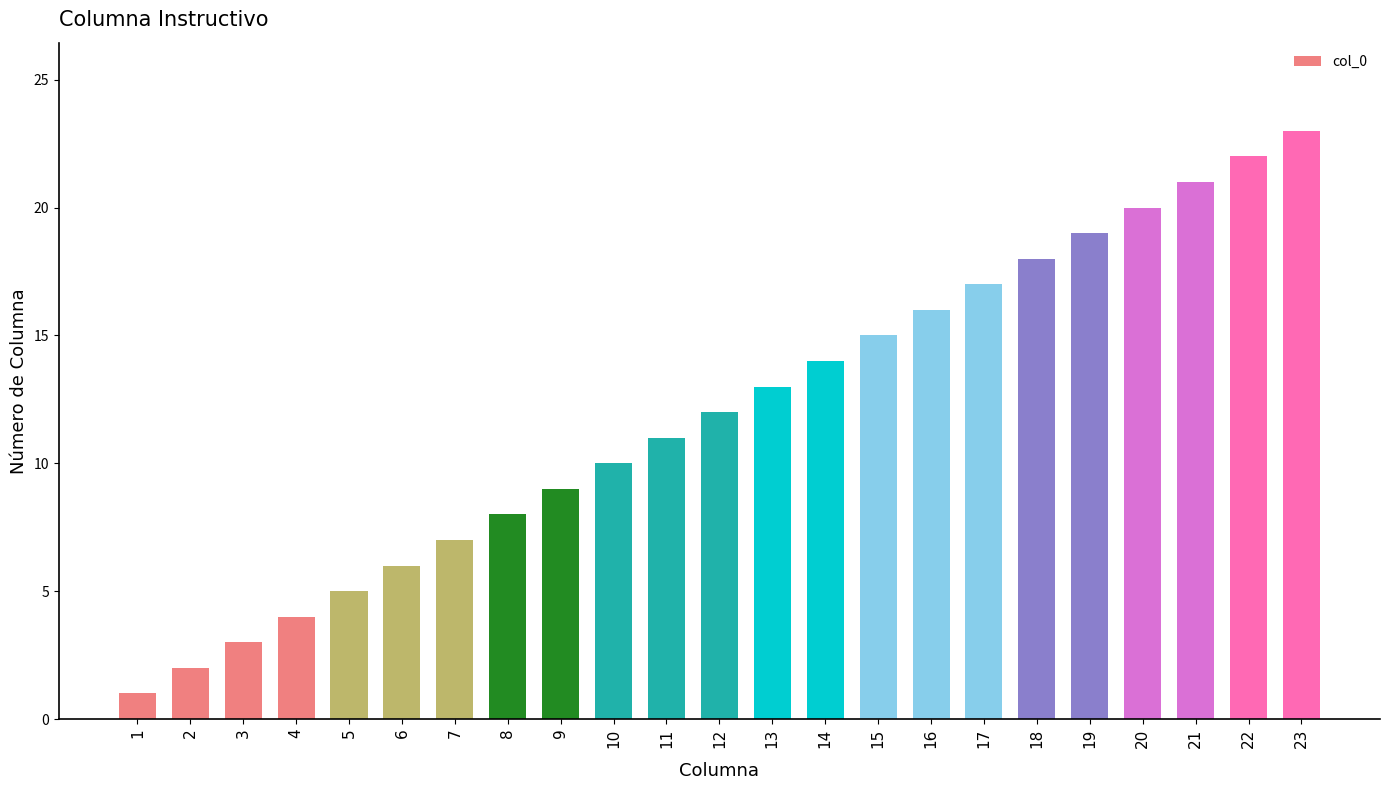

List the labels in order of value, smallest first.

1, 2, 3, 4, 5, 6, 7, 8, 9, 10, 11, 12, 13, 14, 15, 16, 17, 18, 19, 20, 21, 22, 23